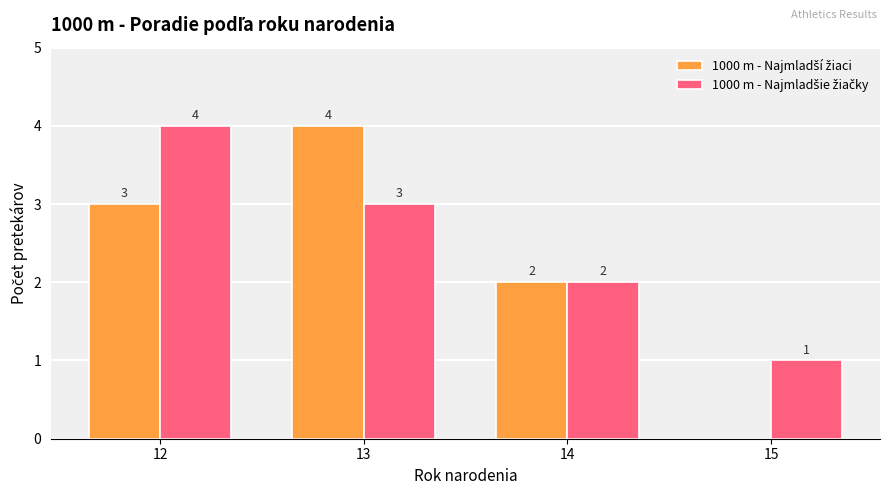

What is the greatest value displayed?

4